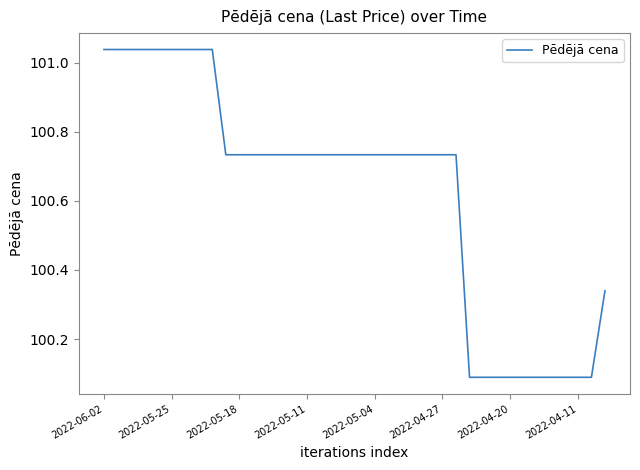

How many lines are shown in the chart?

1